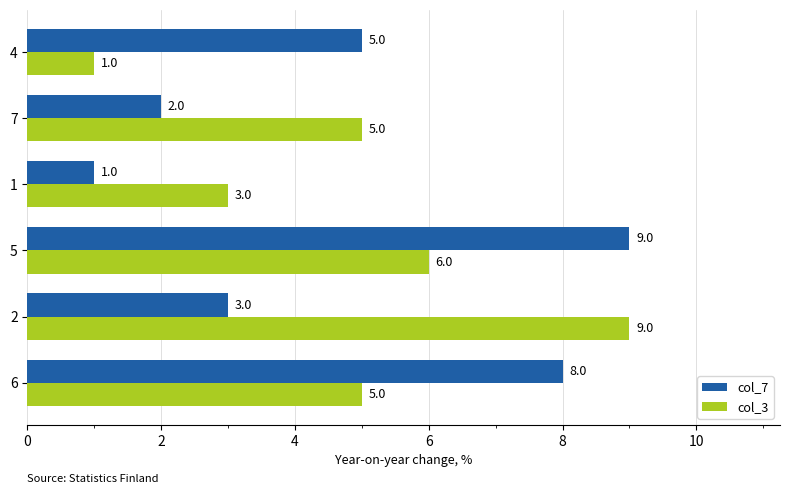

The col_7 series shows 2 at 2. True or false?

False